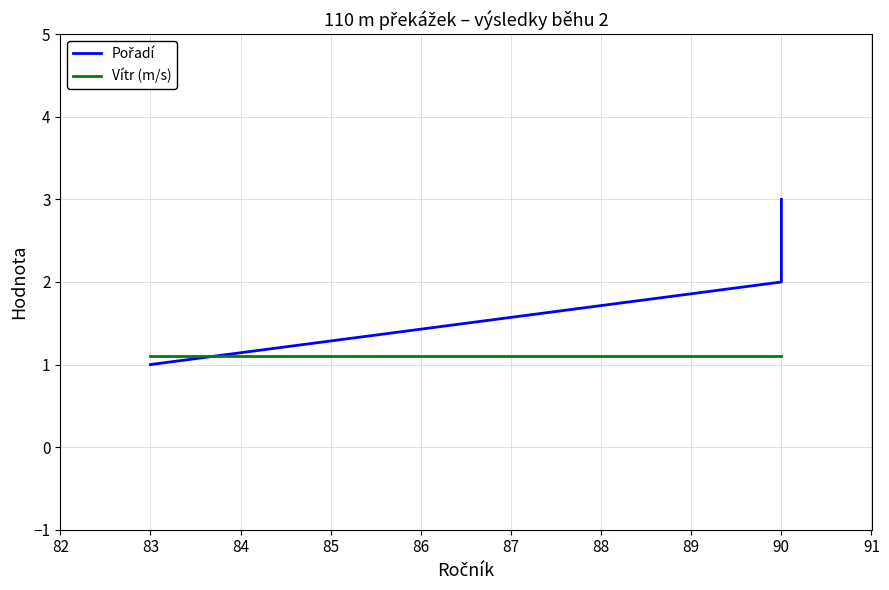

Count the Pořadí values in the range 1 to 3.

3